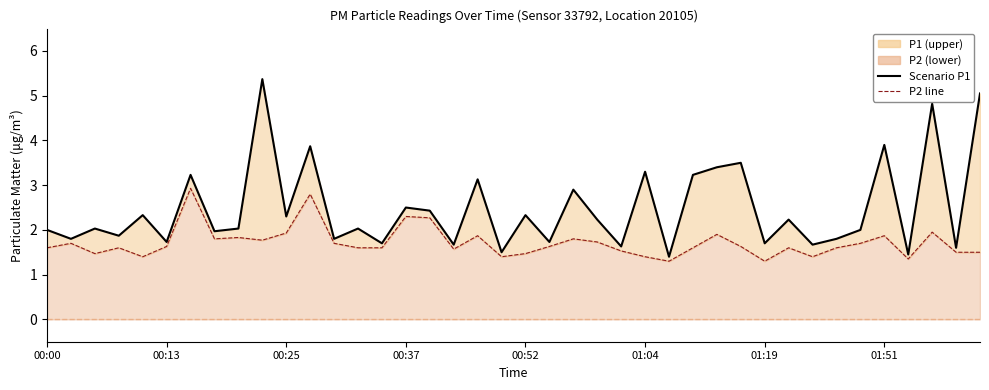

The value at 01:04 is 3.3. True or false?

True